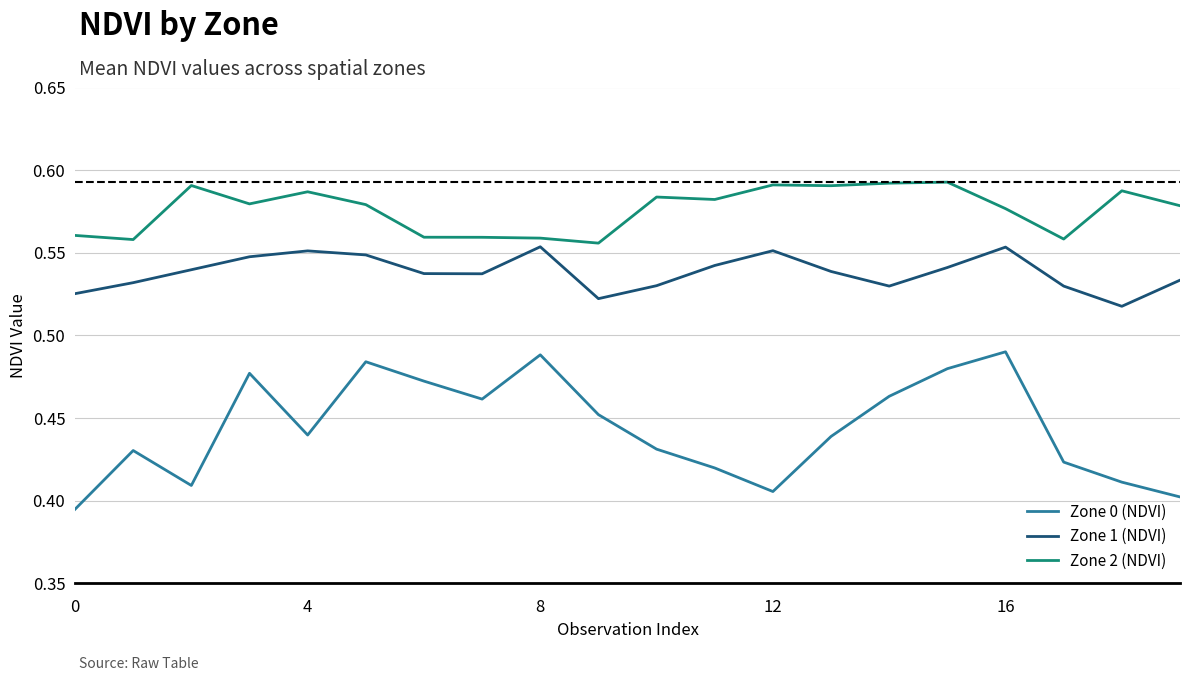

Rank the series by their average value, from highest to lowest.

Zone 2 (NDVI), Zone 1 (NDVI), Zone 0 (NDVI)